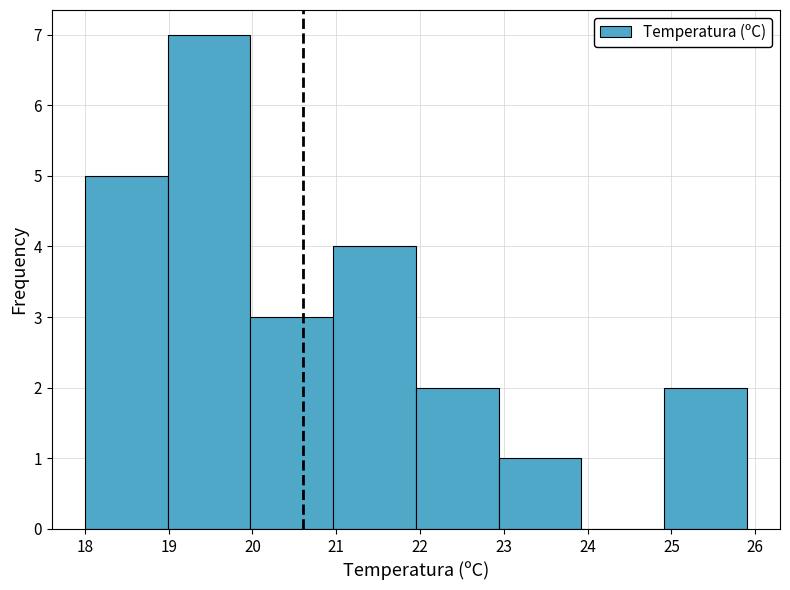

Reading left to right, list every bar in this chart as the range it spans on the x-axis followed by its height. Neither the bar edges nor the heights are printed on the chart, so give them approximately, as read against the axes.

18.0 to 19.0: 5
19.0 to 20.0: 7
20.0 to 21.0: 3
21.0 to 22.0: 4
22.0 to 22.9: 2
22.9 to 23.9: 1
23.9 to 24.9: 0
24.9 to 25.9: 2